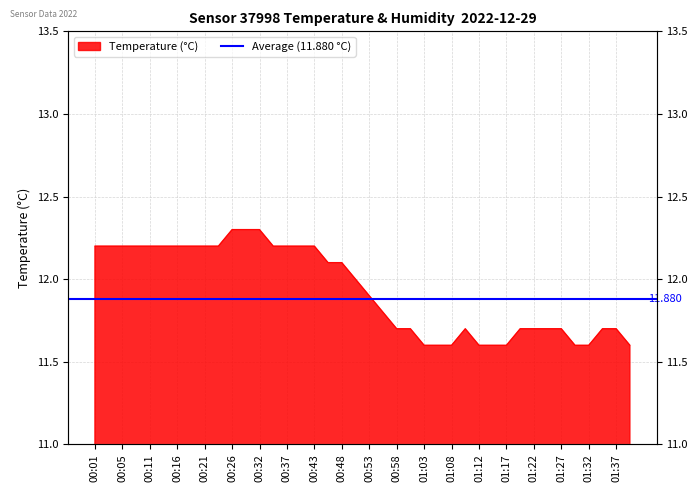

Rank the categories by value from highest to lowest.

00:26, 00:29, 00:32, 00:01, 00:03, 00:05, 00:08, 00:11, 00:13, 00:16, 00:18, 00:21, 00:23, 00:34, 00:37, 00:40, 00:43, 00:45, 00:48, 00:51, 00:53, 00:55, 00:58, 01:00, 01:10, 01:20, 01:22, 01:25, 01:27, 01:34, 01:37, 01:03, 01:05, 01:08, 01:12, 01:15, 01:17, 01:29, 01:32, 01:39